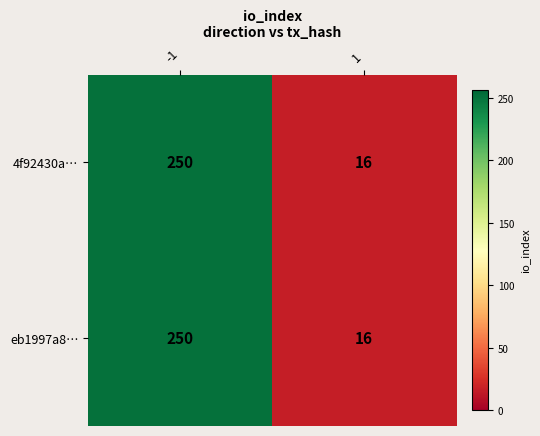

Read the eb1997a8… value at -1.

250